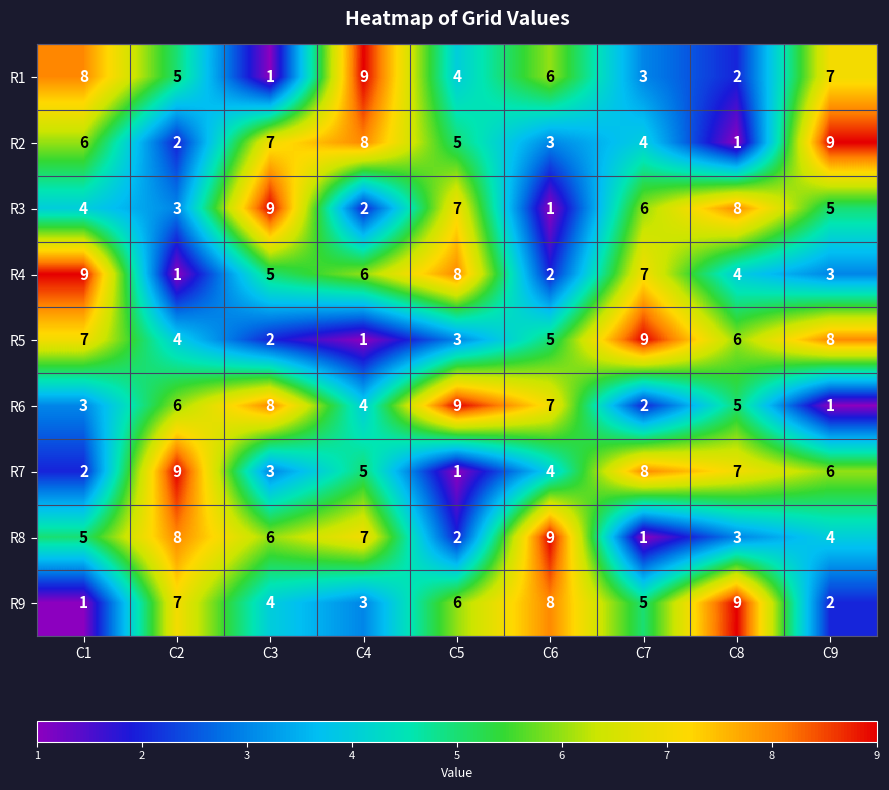

Which category has the highest value in the R3 series?

C3